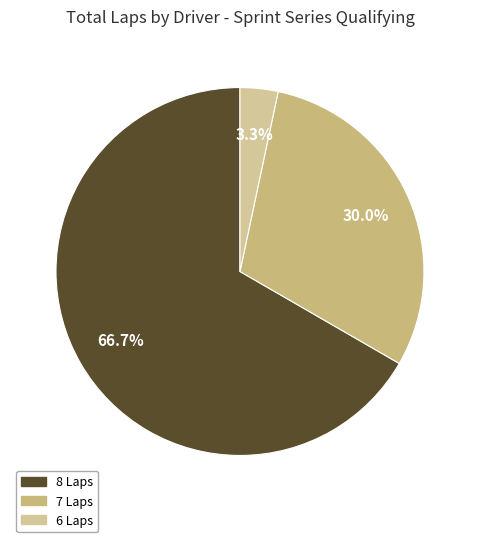

Which category has the smallest portion of the pie?

6 Laps